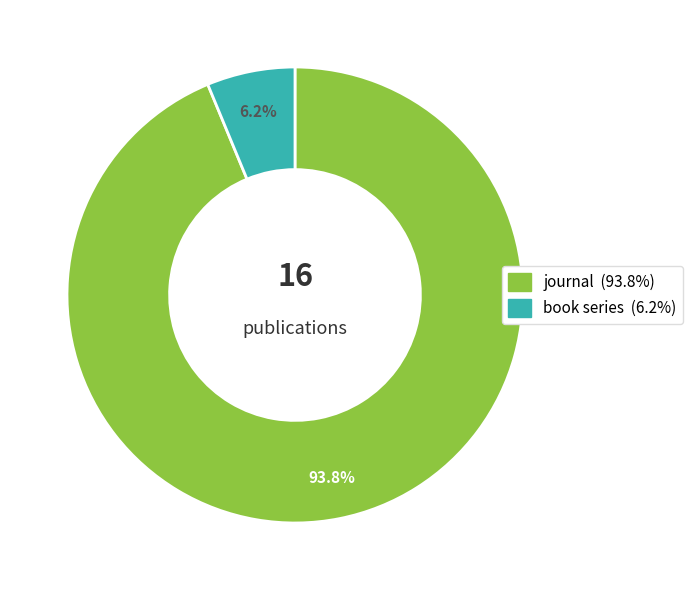

What is the largest slice in the pie chart?

journal